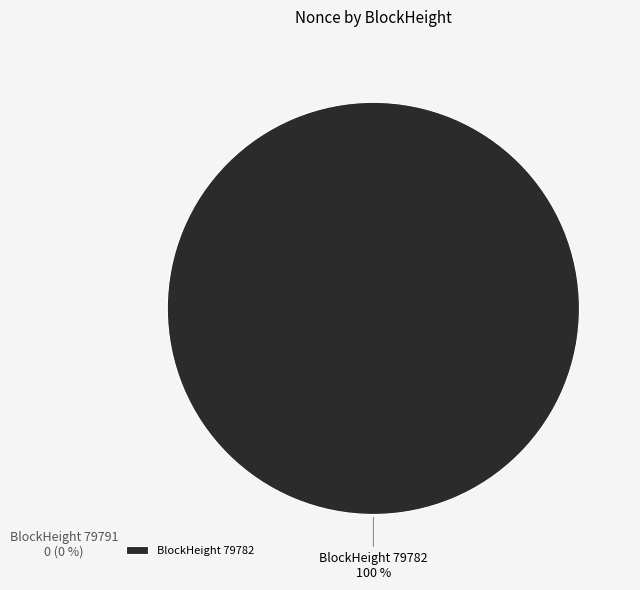

Does 79791 account for over 50% of the chart?

No